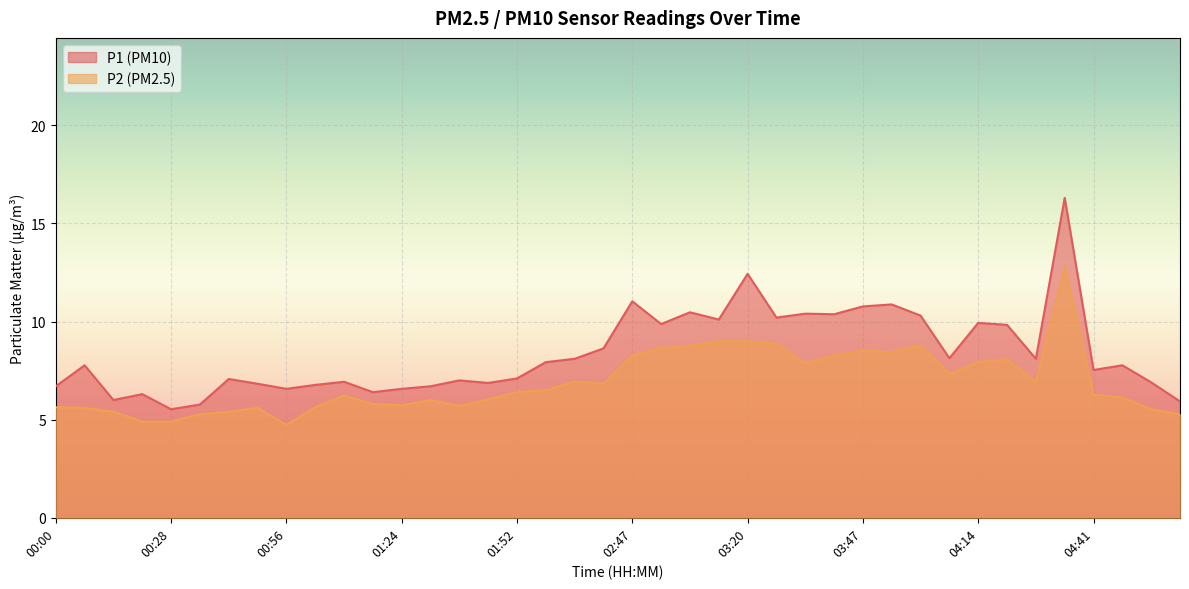

Which series changed the most between 04:01 and 04:47?

P2